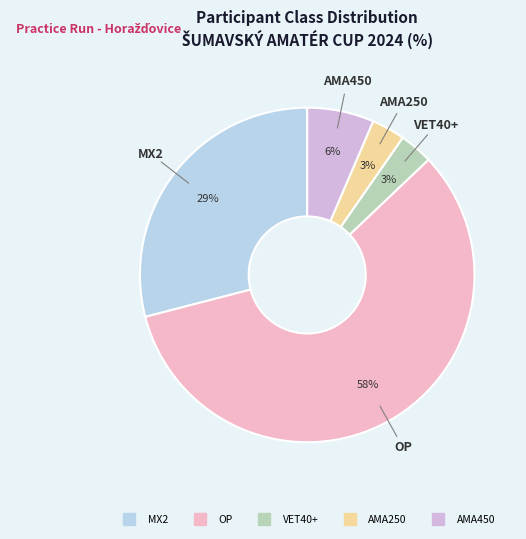

Which category has the biggest portion of the pie?

OP